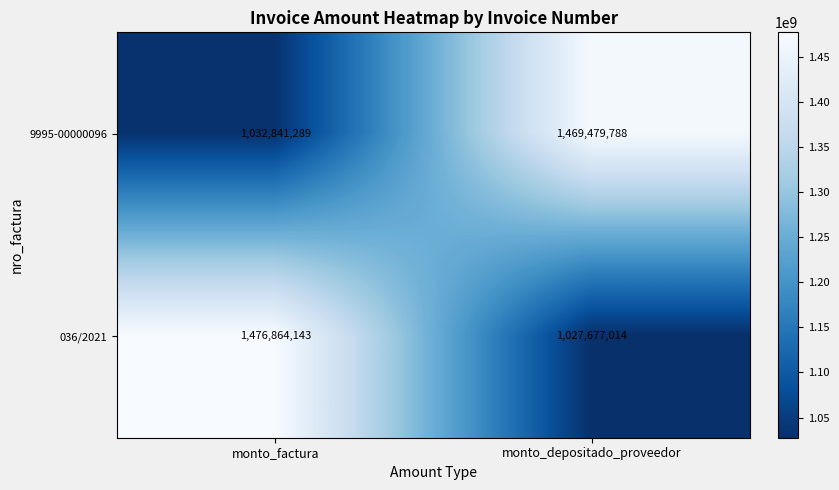

Which series changed the most between monto_factura and monto_depositado_proveedor?

036/2021